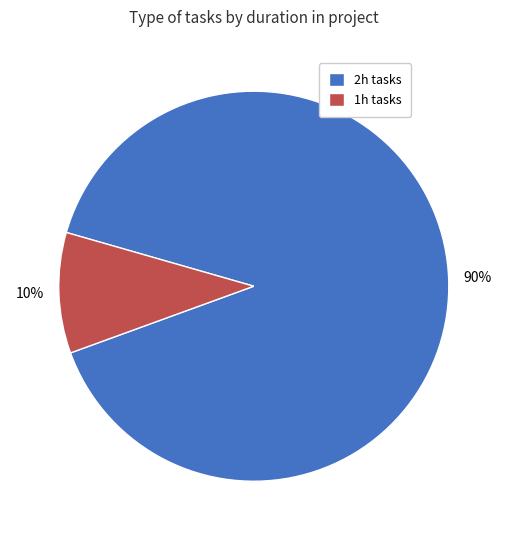

True or false: 2h accounts for 83% of the total.

False